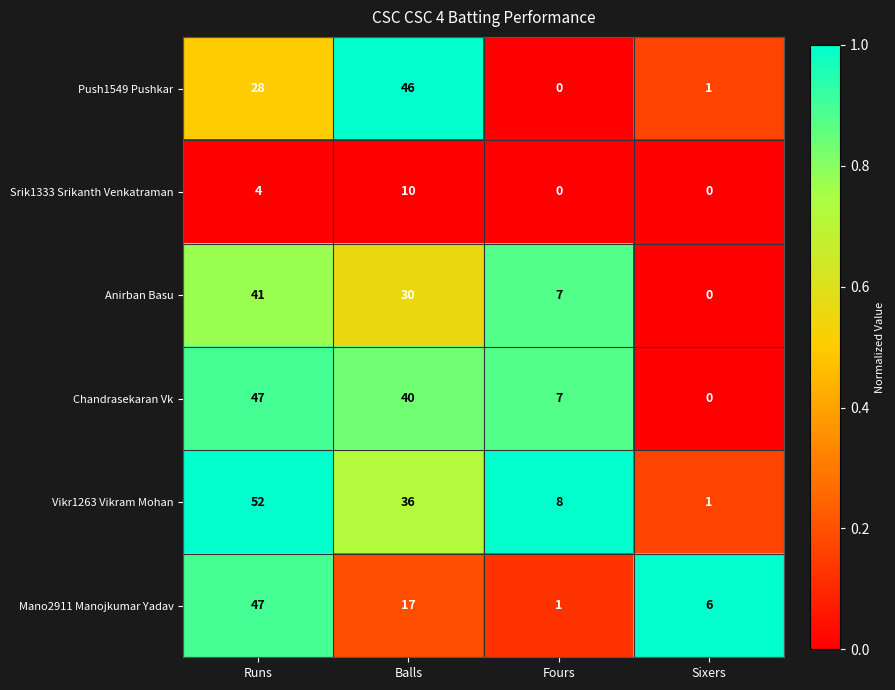

How many categories are shown in the chart?

4